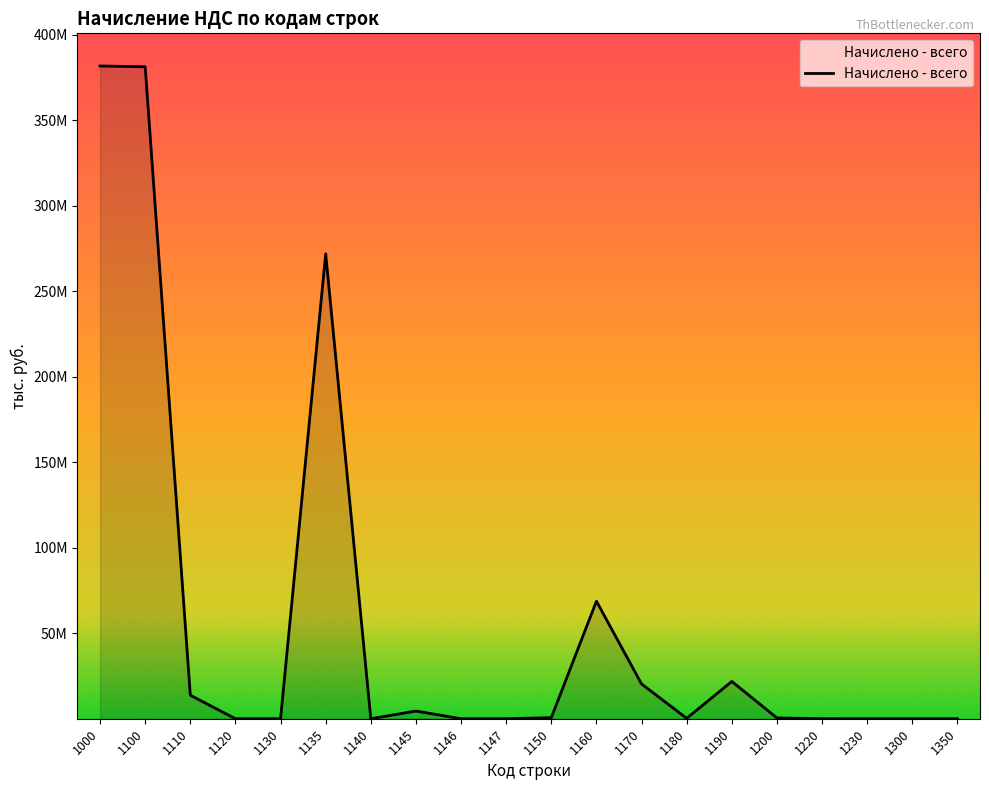

How many points are lower than both their immediate neighbors (excluding endpoints)?

4